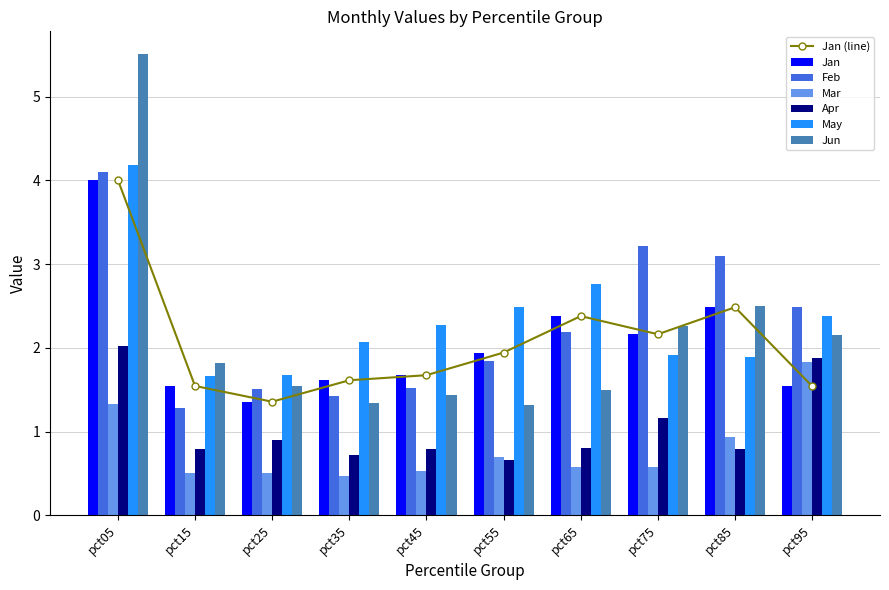

What is the difference between the highest and lowest values at pct25?

1.2